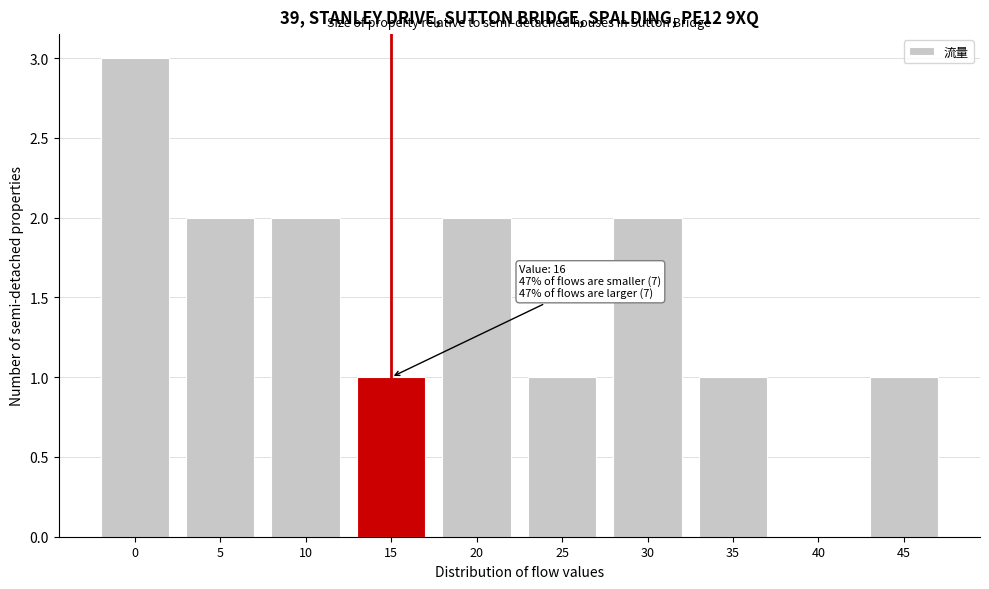

Reading right to left, transcribe all the data shown in this chart.

45=1	40=0	35=1	30=2	25=1	20=2	15=1	10=2	5=2	0=3